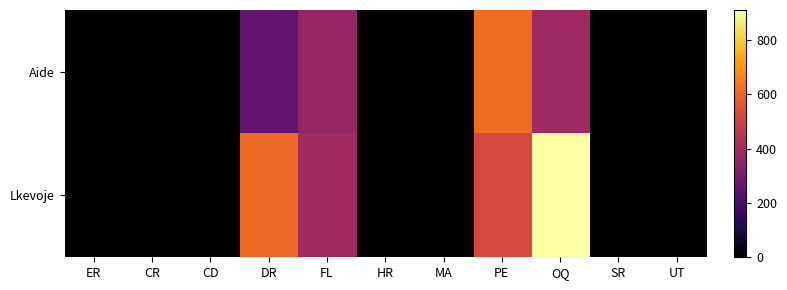

Which series has the largest total across all categories?

Lkevoje